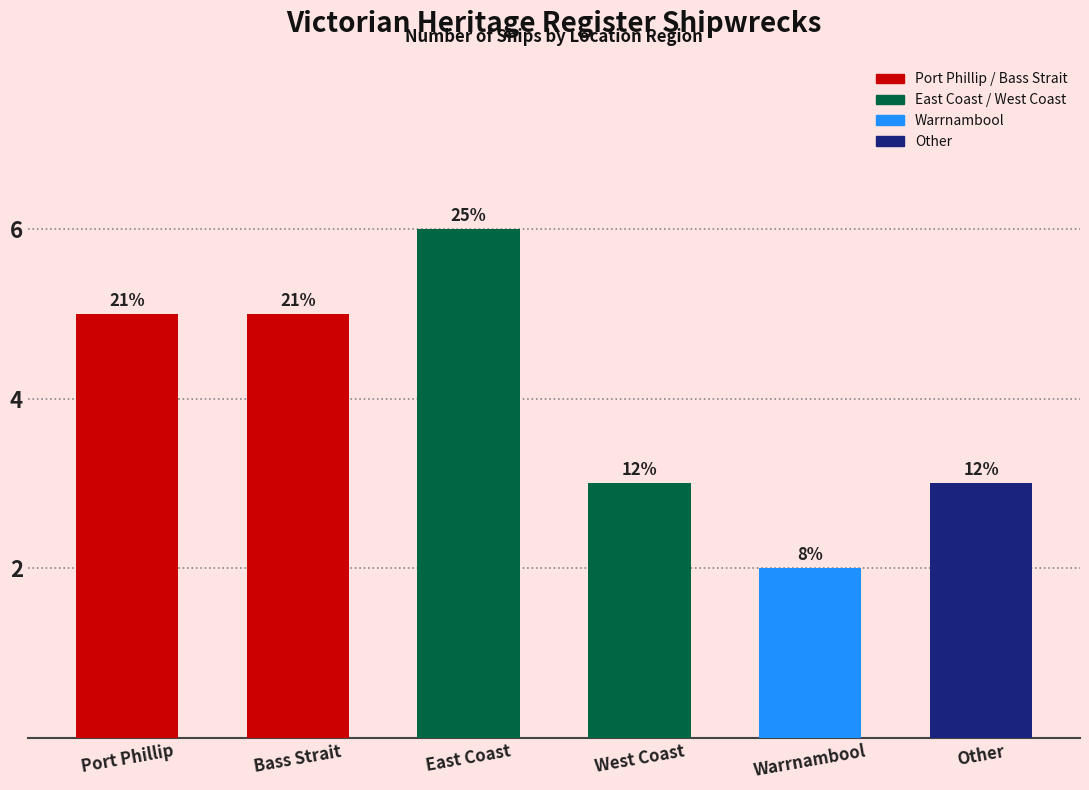

How many bars are there in total?

6